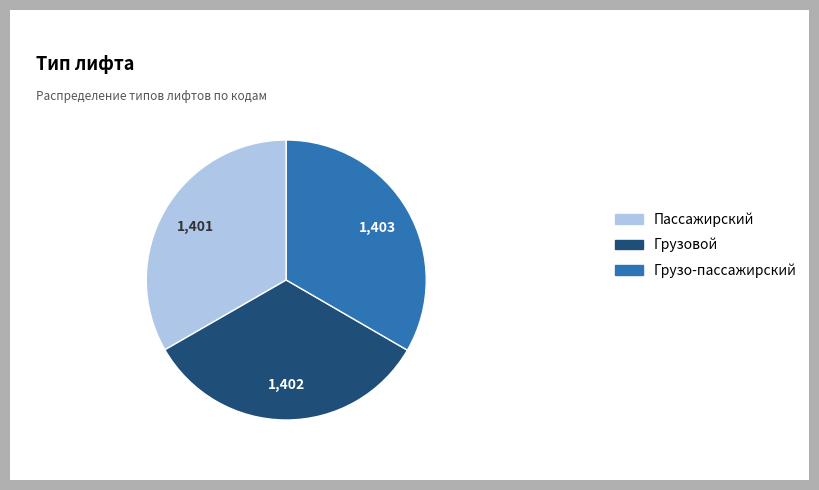

Is there any slice that represents more than half of the pie?

No